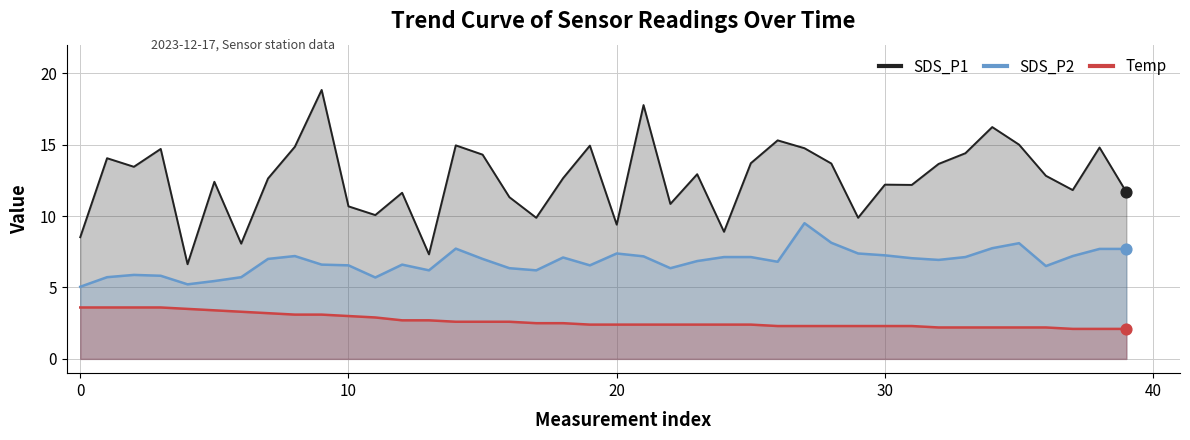

What is the total value across all series at 39?

21.5